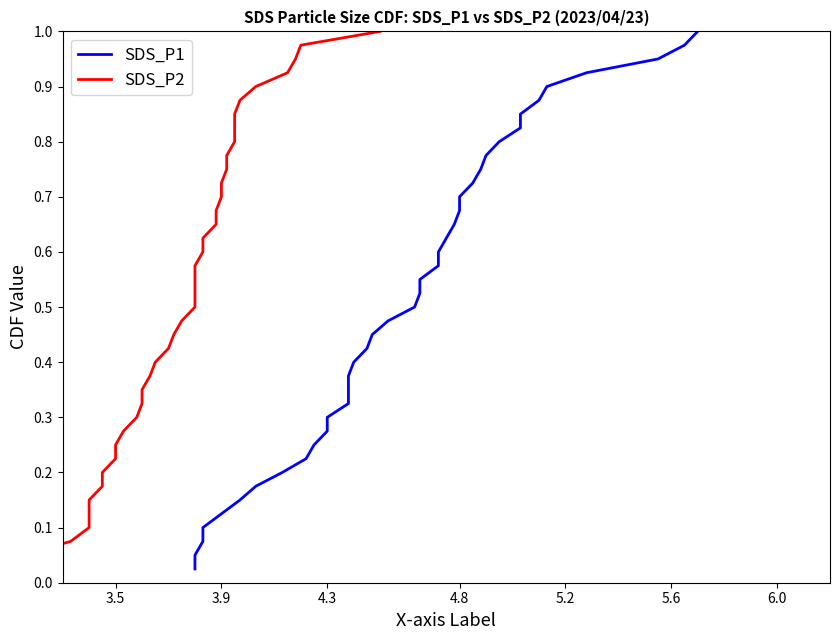

What is the maximum value shown in the chart?

1.0